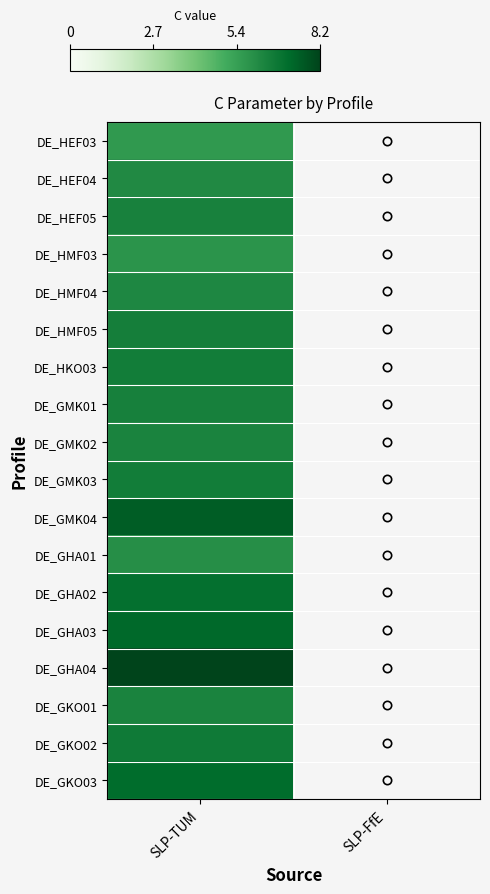

Count the number of categories in the chart.

2